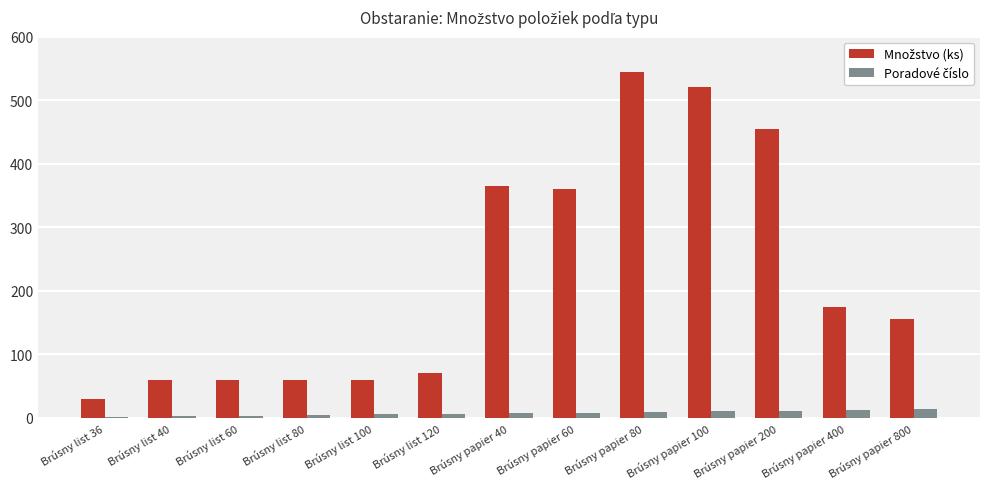

At which category is the sum across all series the highest?

Brúsny papier 80